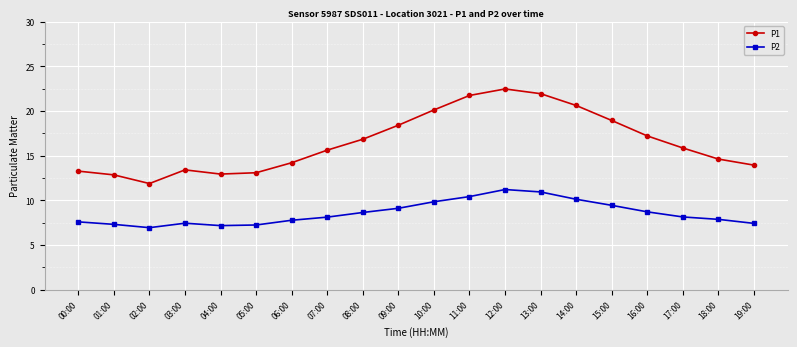

What value does the P2 series have at 12:00?

11.2